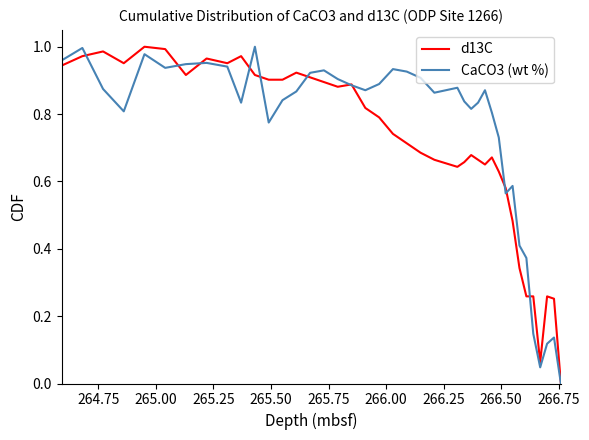

How many lines are shown in the chart?

2